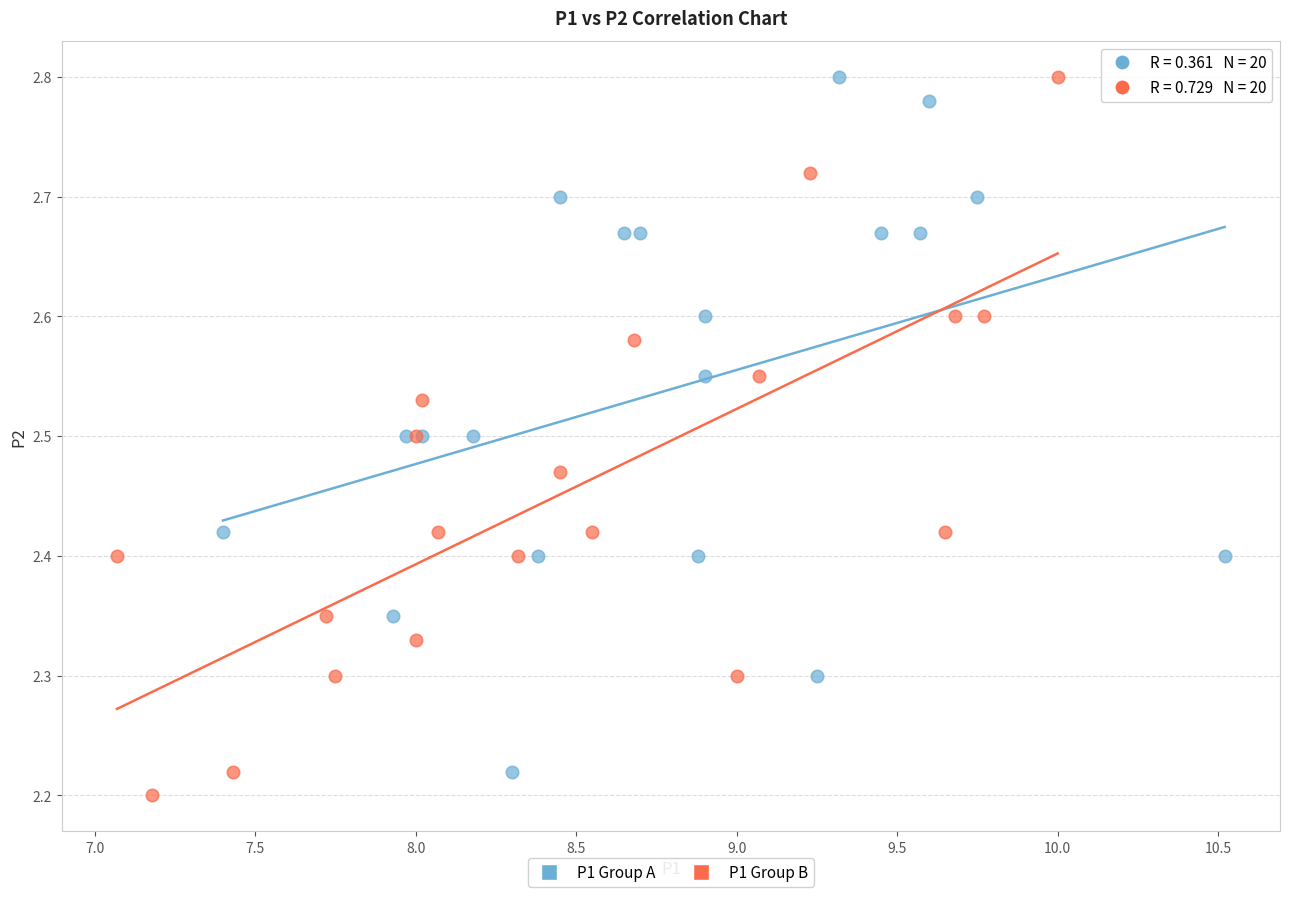

Which series contains the lowest Y value?

P1 Group B